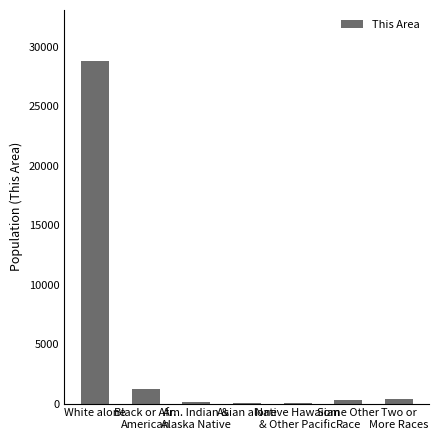

What is the sum of all values?

30776